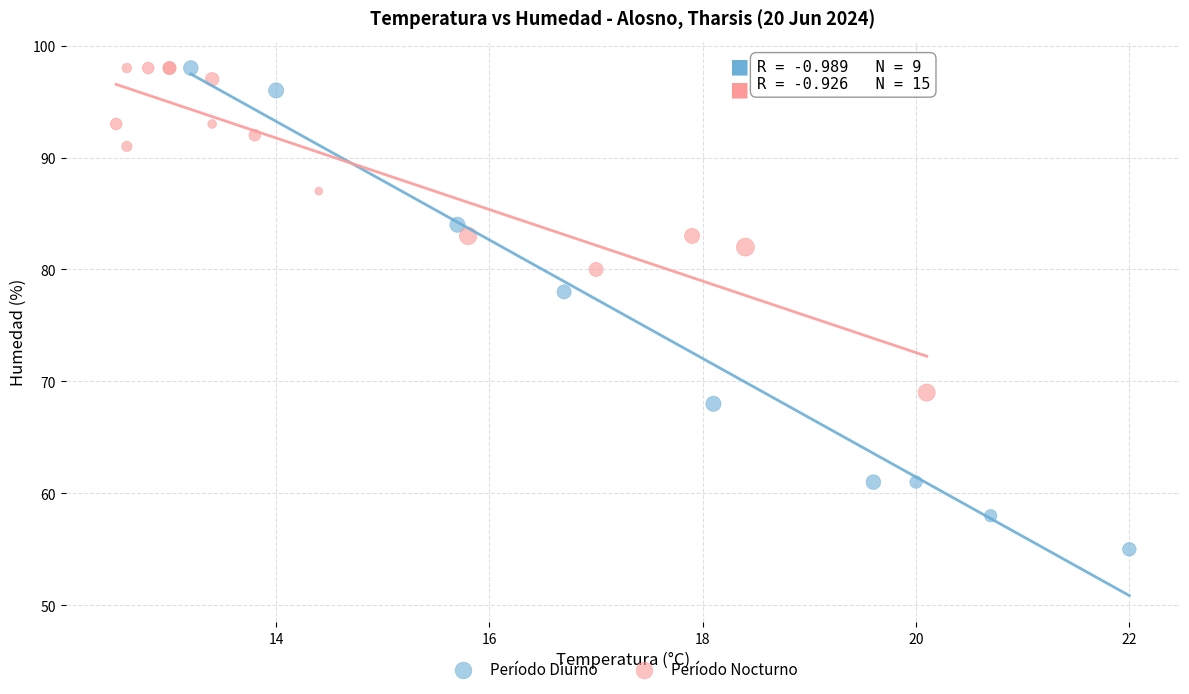

What are all the series names shown in the legend?

Período Diurno, Período Nocturno